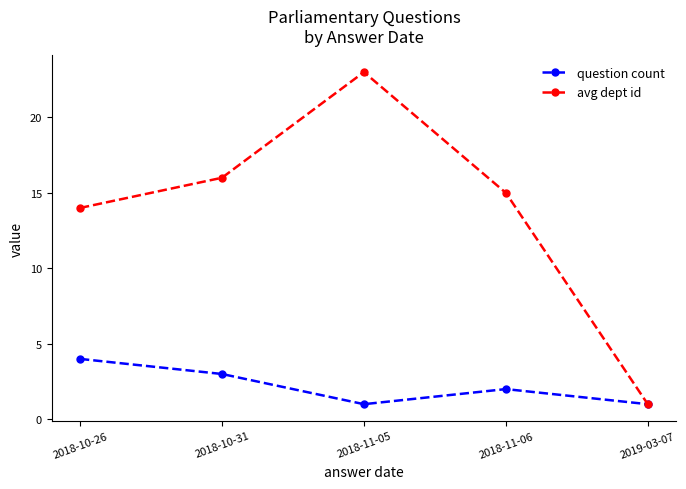

How many series are shown in this chart?

2